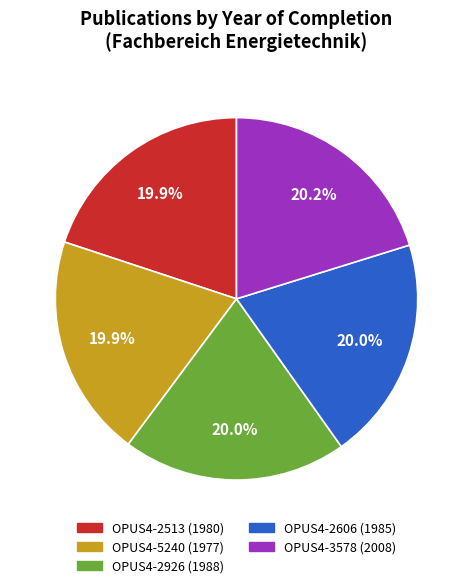

How many slices are in this pie chart?

5